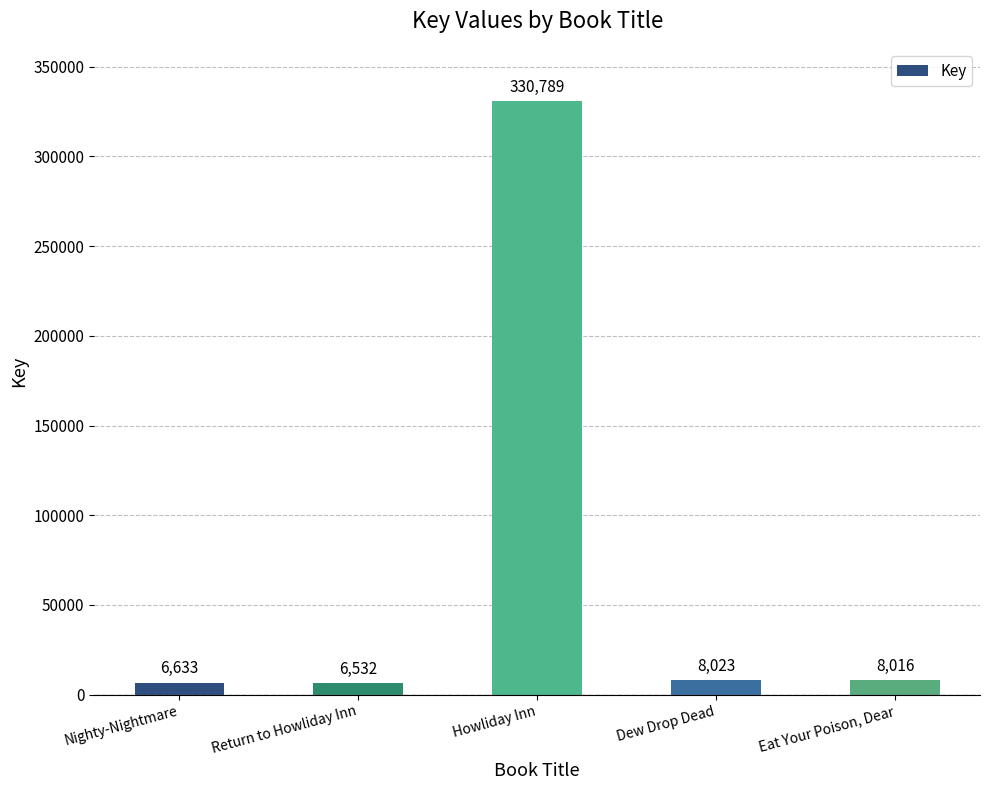

Reading left to right, list all the values displayed in this chart.

6633	6532	330789	8023	8016